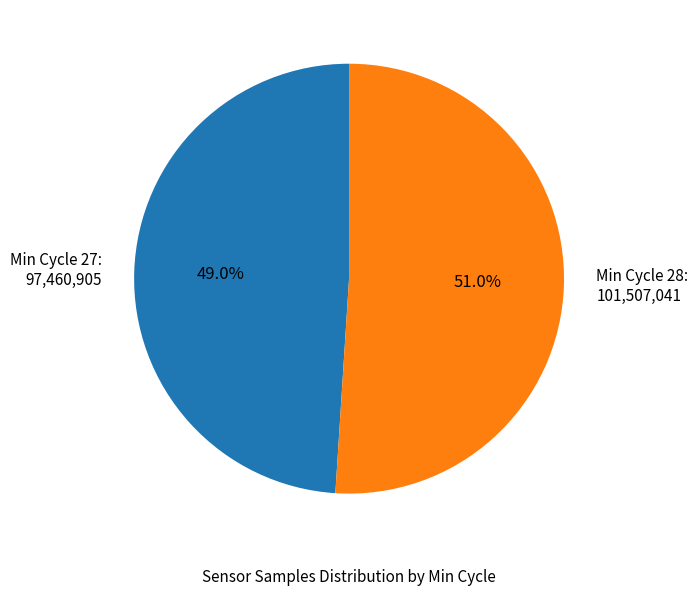

Approximately how many times larger is the value at Min Cycle 27: 97,460,905 compared to Min Cycle 28: 101,507,041?

1.0